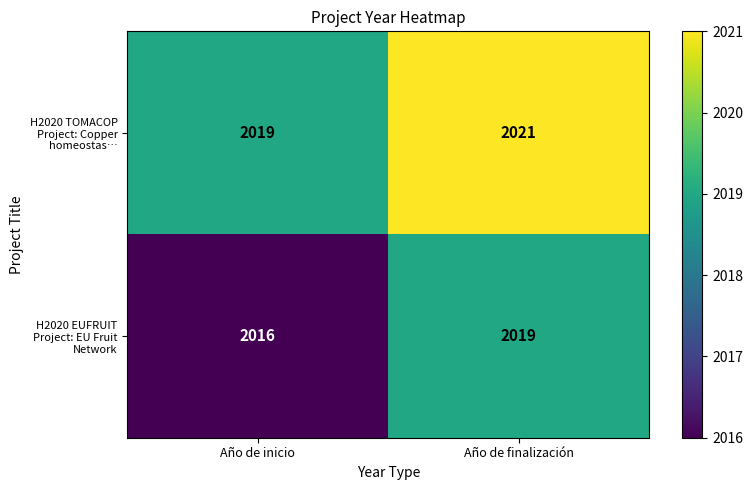

At Año de finalización, list the series in order from smallest to largest.

H2020 EUFRUIT Project: EU Fruit Network, H2020 TOMACOP Project: Copper homeostas…